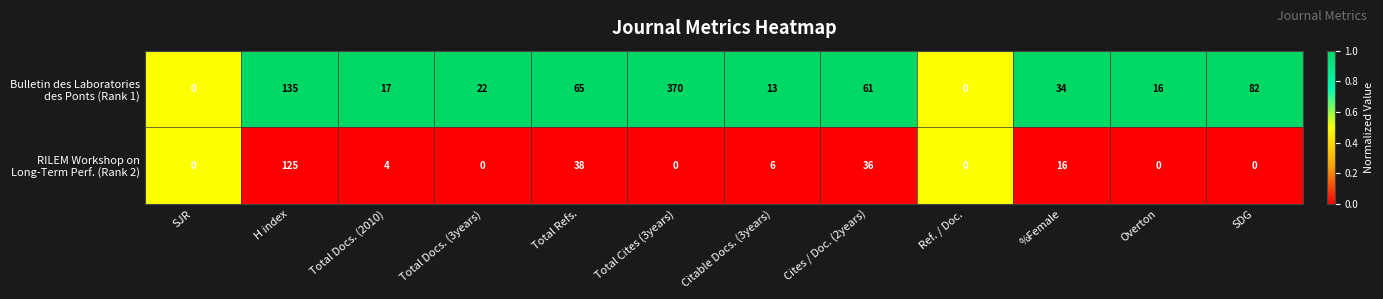

What is the difference between the highest and lowest values at Total Docs. (2010)?

13